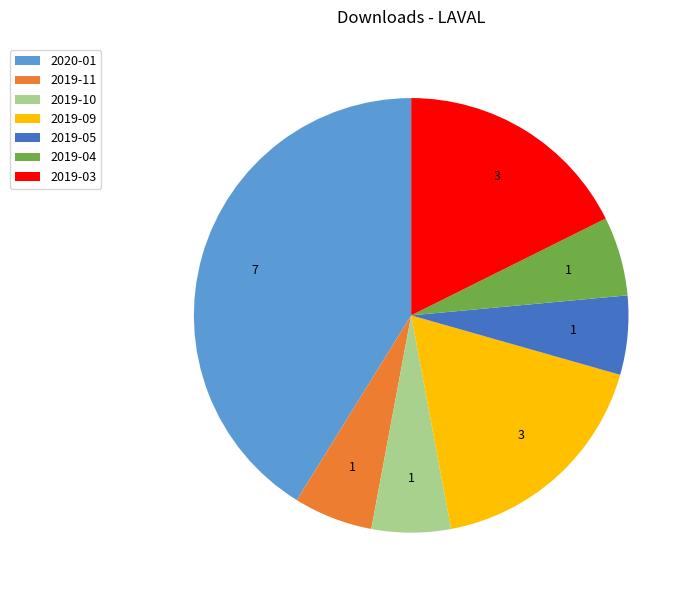

What is the ratio of the value at 2019-04 to the value at 2019-10?

1.0